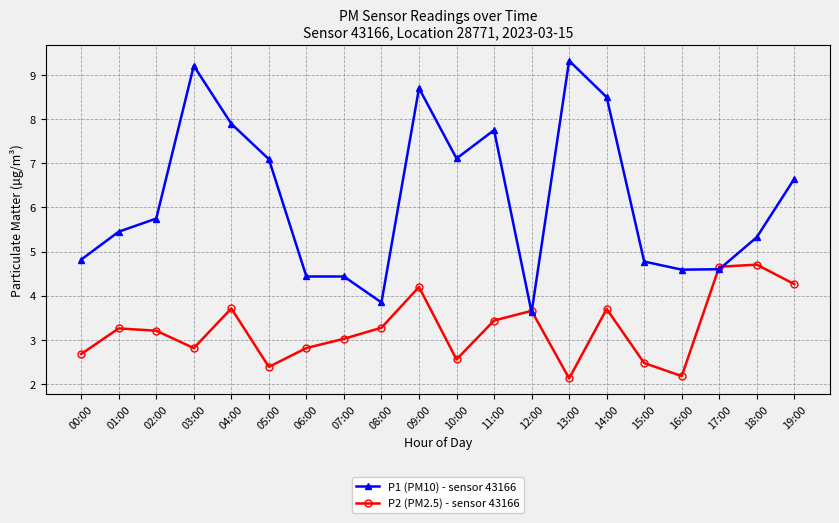

What is the difference between the maximum and minimum values in the P2 (PM2.5) - sensor 43166 series?

2.6